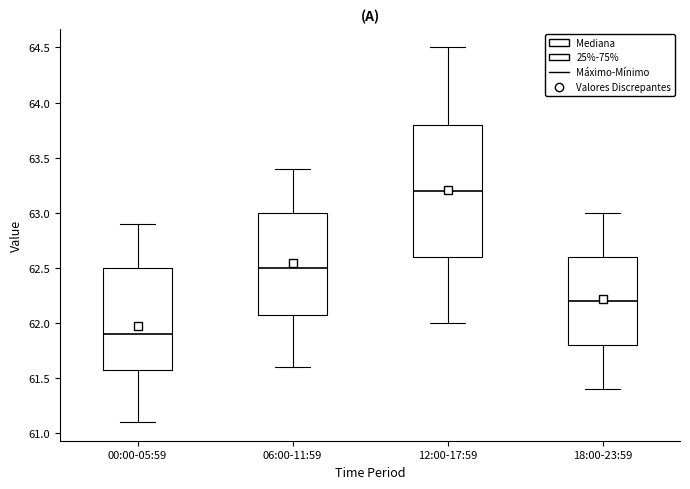

Reading left to right, read every box against the y-axis: the position of its median line, the range the box covers, and the ends of its whiskers. The values are not printed on the chart, so give them approximately, as read against the axis.

00:00-05:59: median 61.9, box 61.6 to 62.5, whiskers 61.1 to 62.9
06:00-11:59: median 62.5, box 62.1 to 63.0, whiskers 61.6 to 63.4
12:00-17:59: median 63.2, box 62.6 to 63.8, whiskers 62.0 to 64.5
18:00-23:59: median 62.2, box 61.8 to 62.6, whiskers 61.4 to 63.0